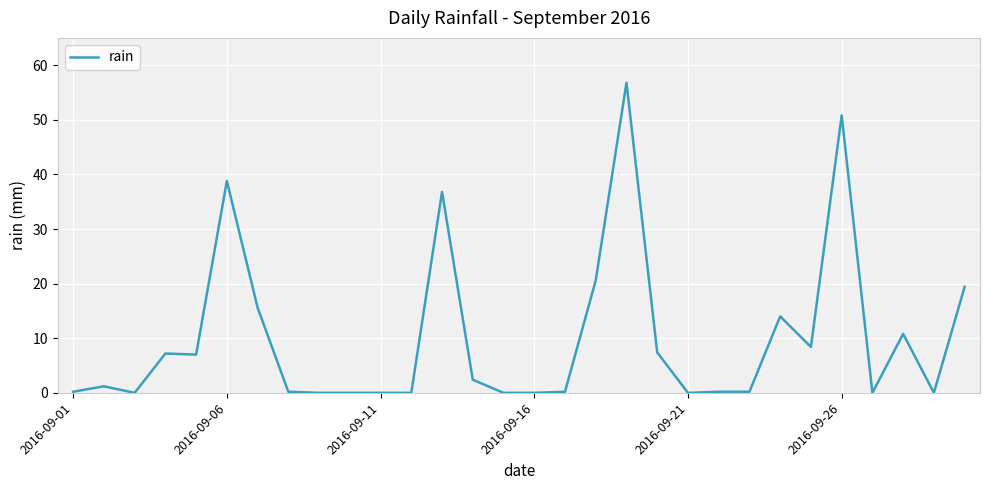

What is the maximum value shown in the chart?

56.8